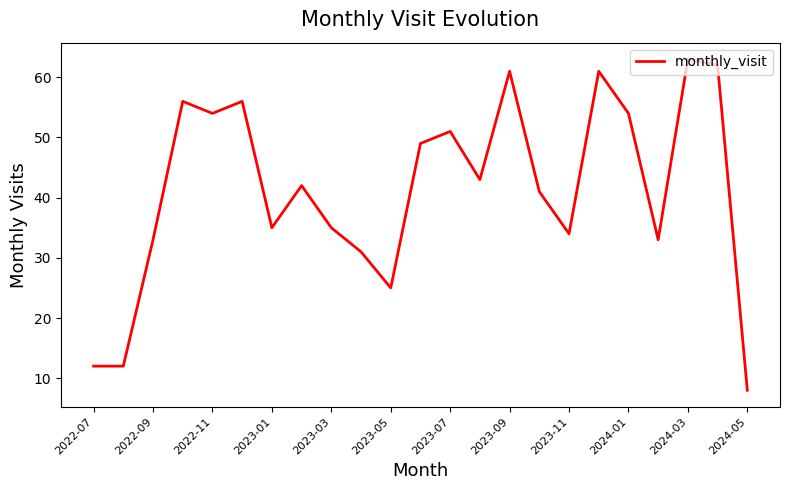

What is the minimum value shown in the chart?

8